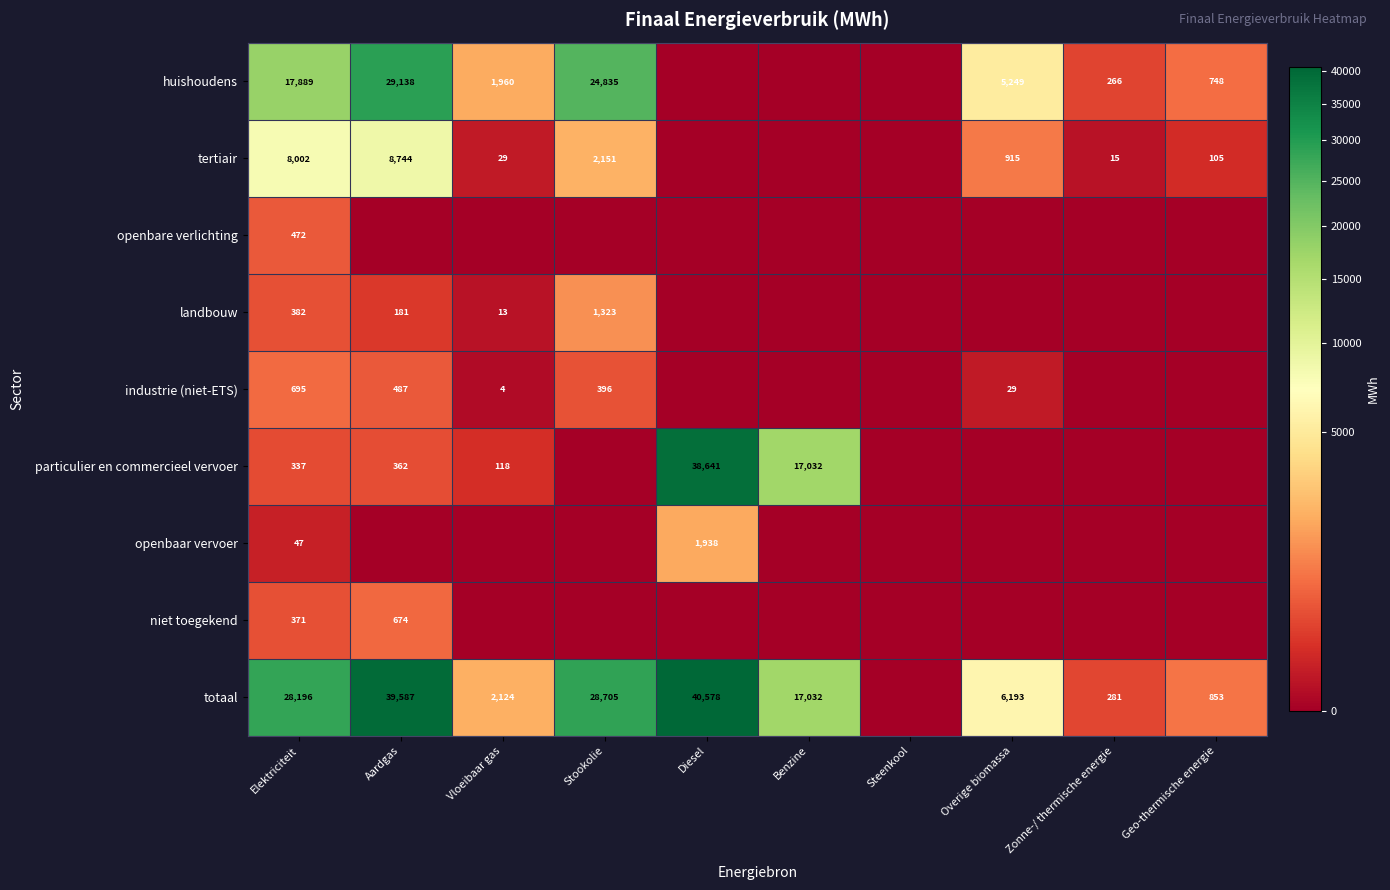

The huishoudens series shows 12254 at Stookolie. True or false?

False